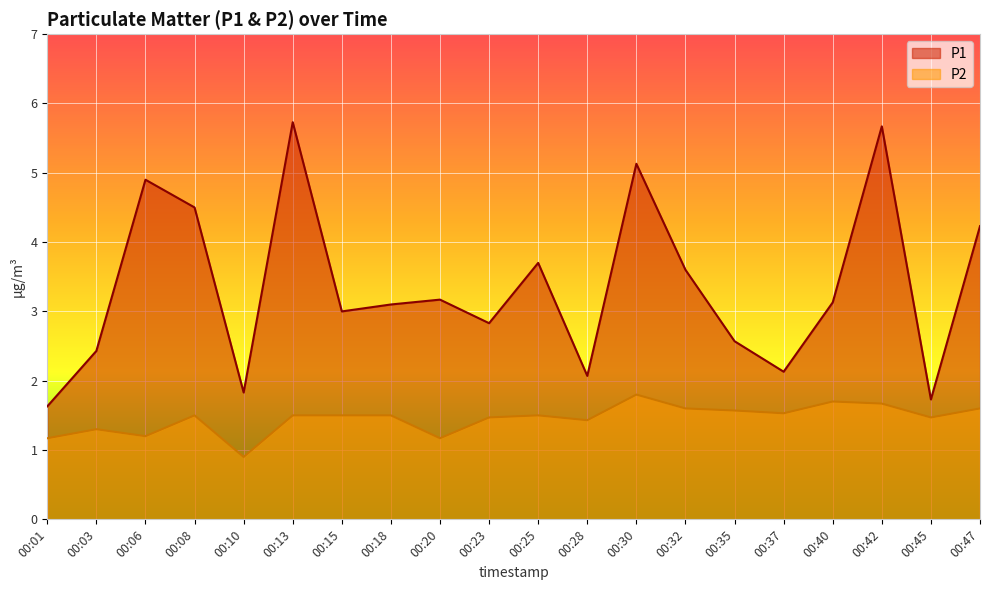

Does the chart display data point markers on the line(s)?

No